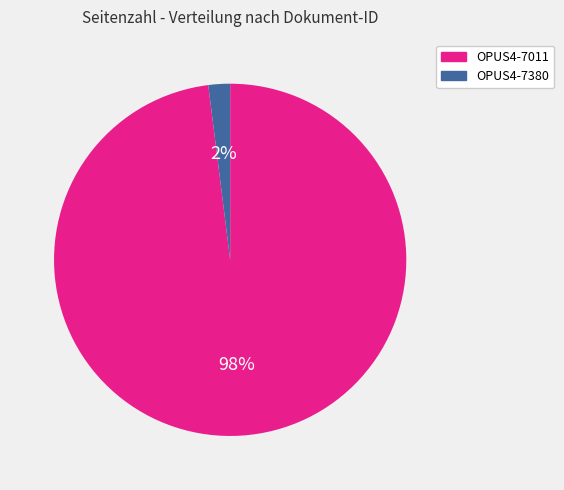

Count the number of slices in the pie.

2